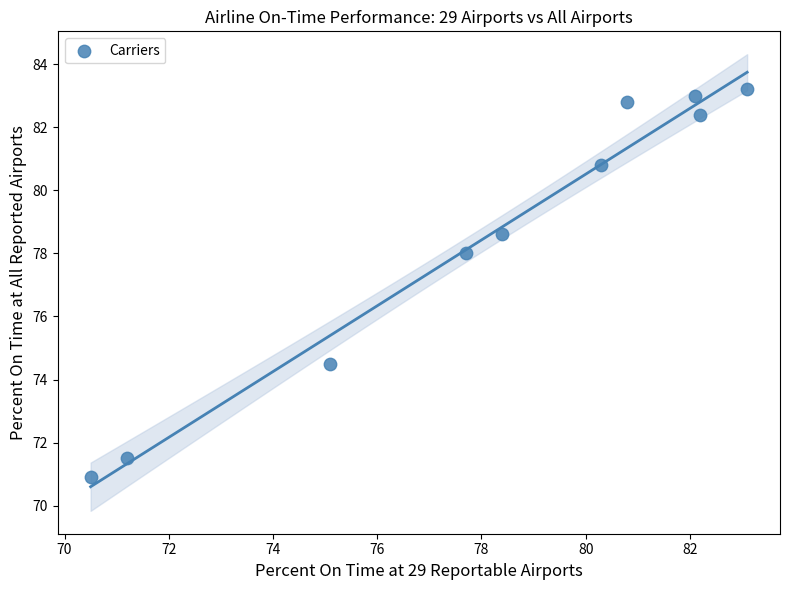

What is the range of X values (max minus min)?

12.6